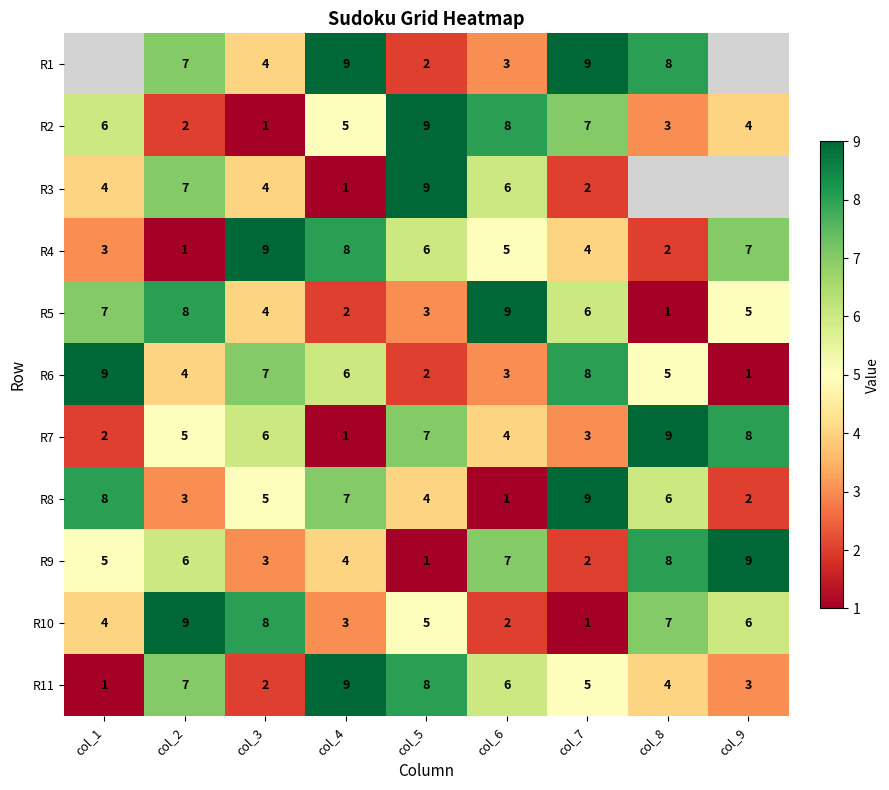

What is the sum of the R6 values at col_5 and col_1?

11